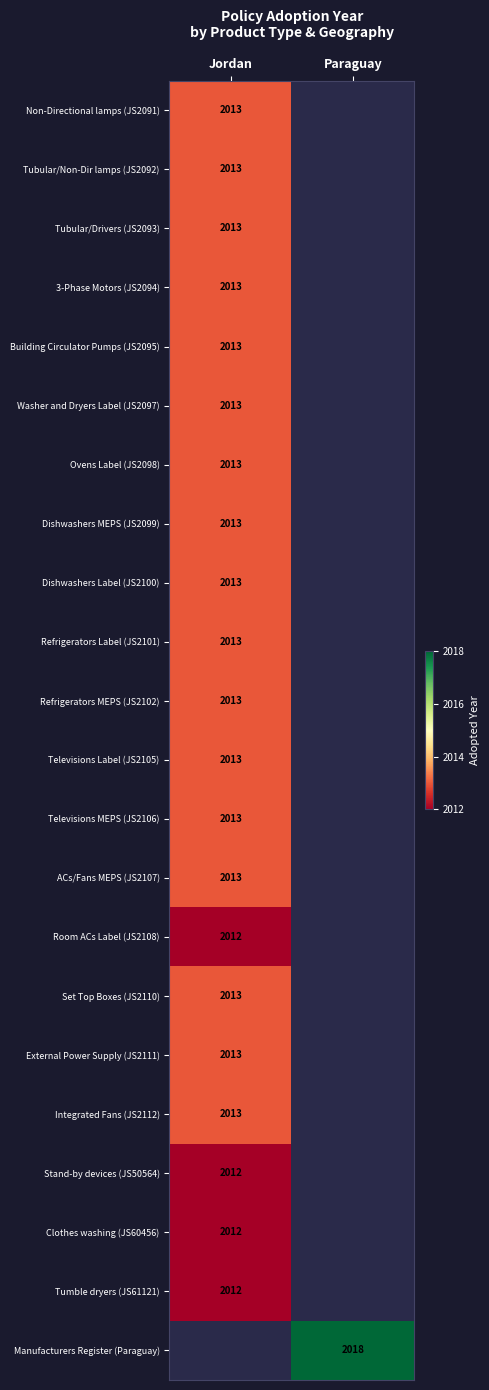

What is the greatest value displayed?

2018.0